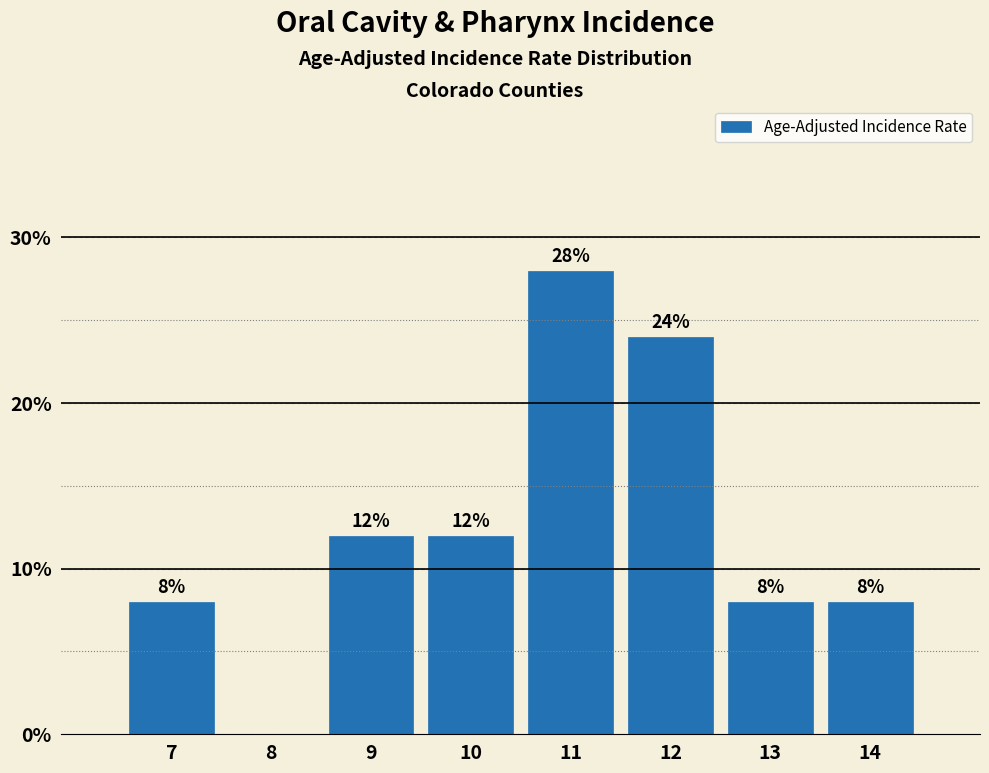

Reading left to right, list all the values displayed in this chart.

7=8.0	8=0.0	9=12.0	10=12.0	11=28.0	12=24.0	13=8.0	14=8.0